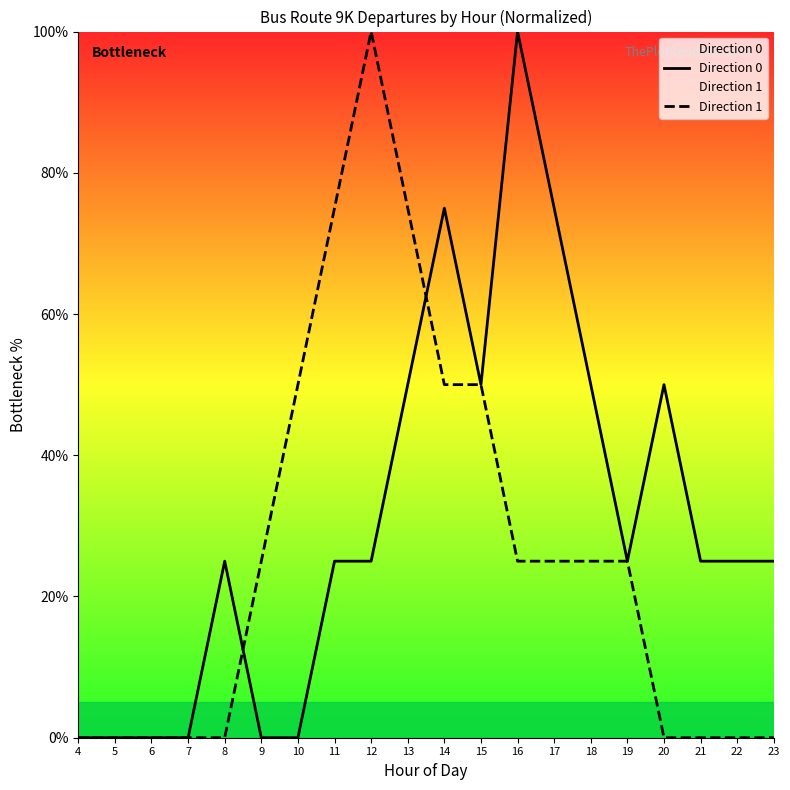

Which series changed the most between 10 and 14?

Direction 0